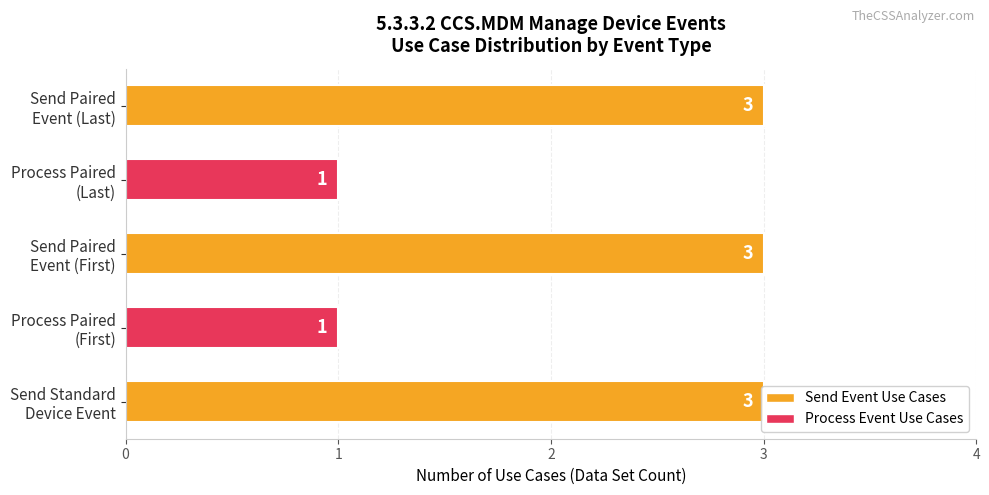

What is the smallest value displayed?

1